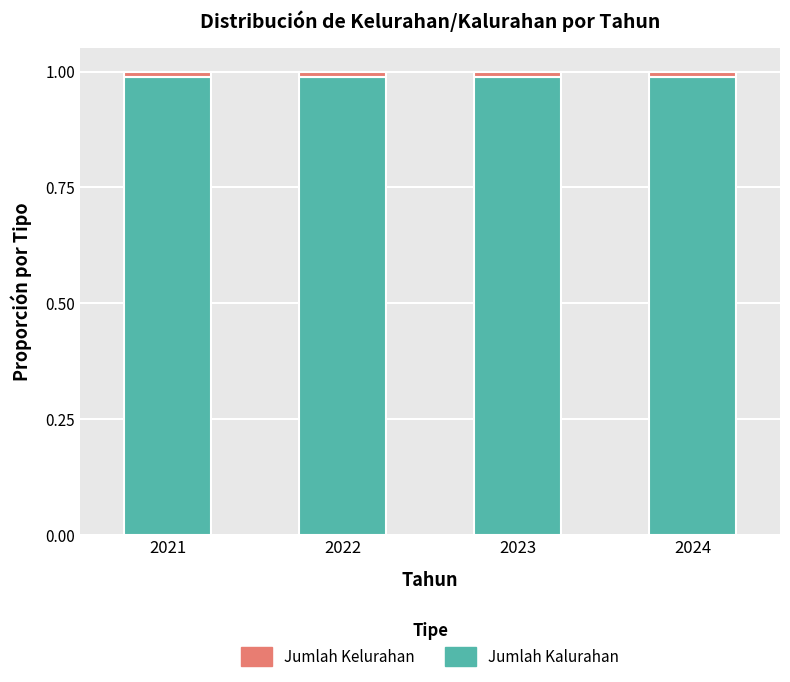

True or false: Jumlah Kalurahan has a value of 1.7 at 2023.

False